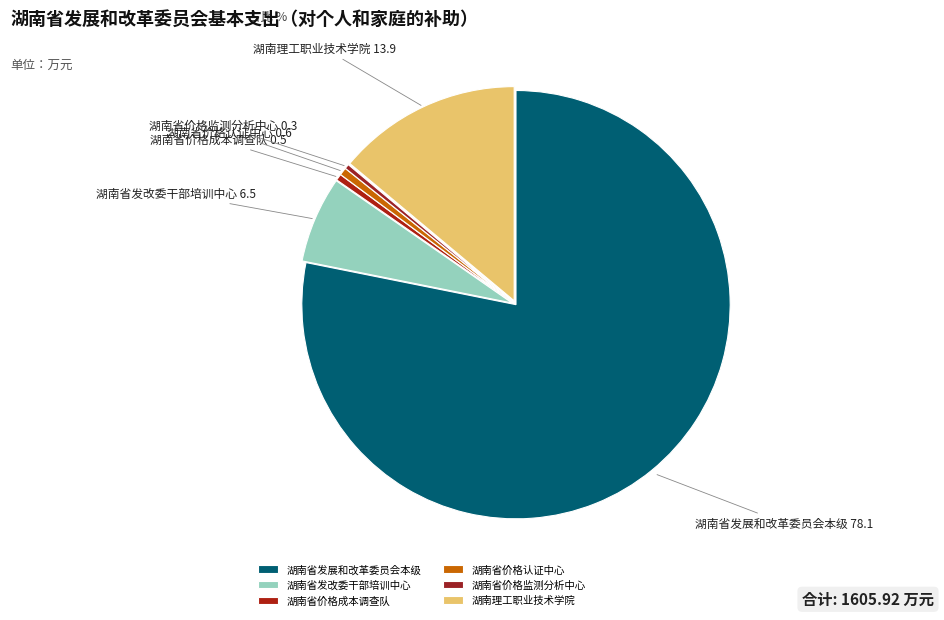

Combined, do 湖南省发改委干部培训中心 and 湖南省价格监测分析中心 account for over 50%?

No